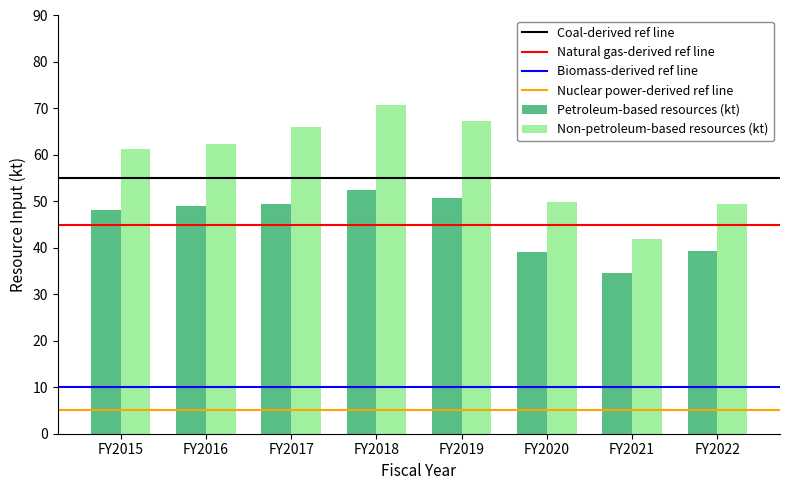

Is it true that Petroleum-based resources (kt) equals 39.3 at FY2022?

True